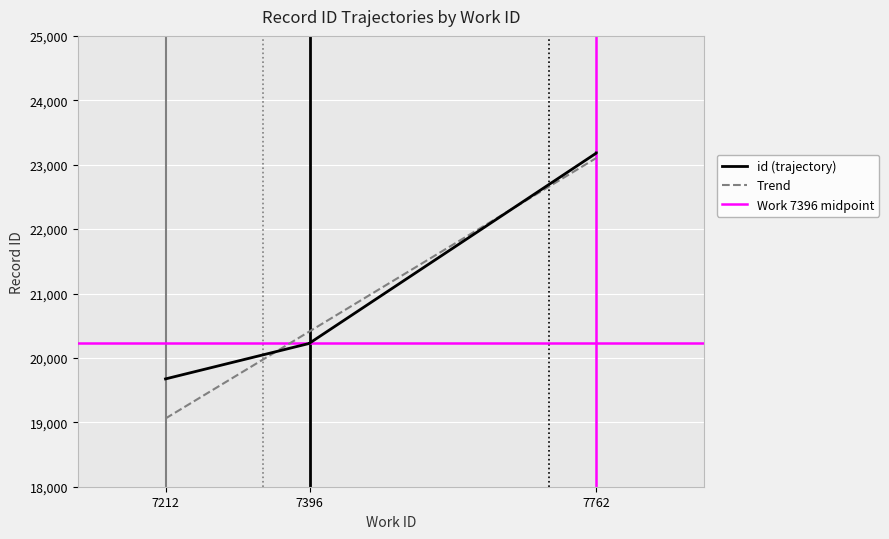

Rank the categories by value from highest to lowest.

7762, 7762, 7762, 7762, 7396, 7396, 7396, 7396, 7396, 7212